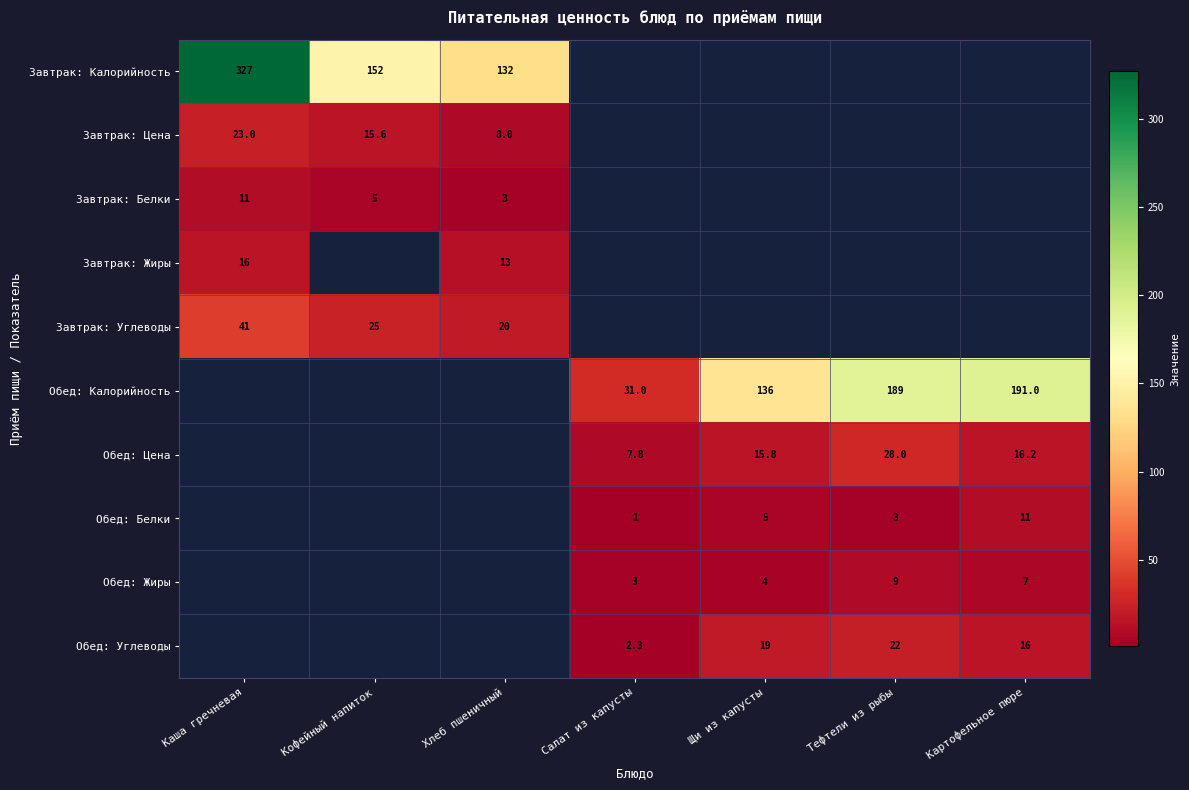

How many data points does each series have?

7